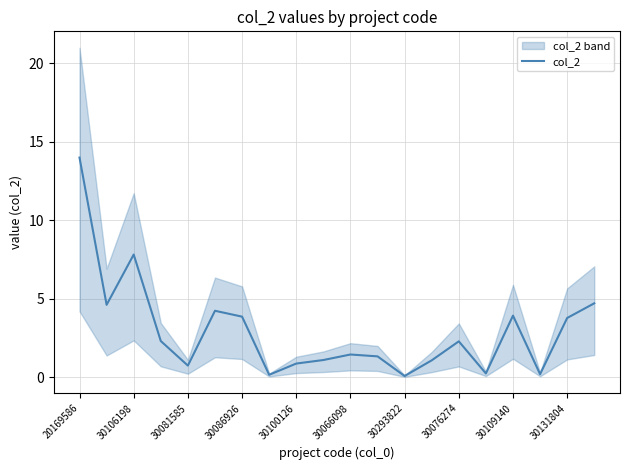

Where is col_2 nearest to the value 7?

30106198